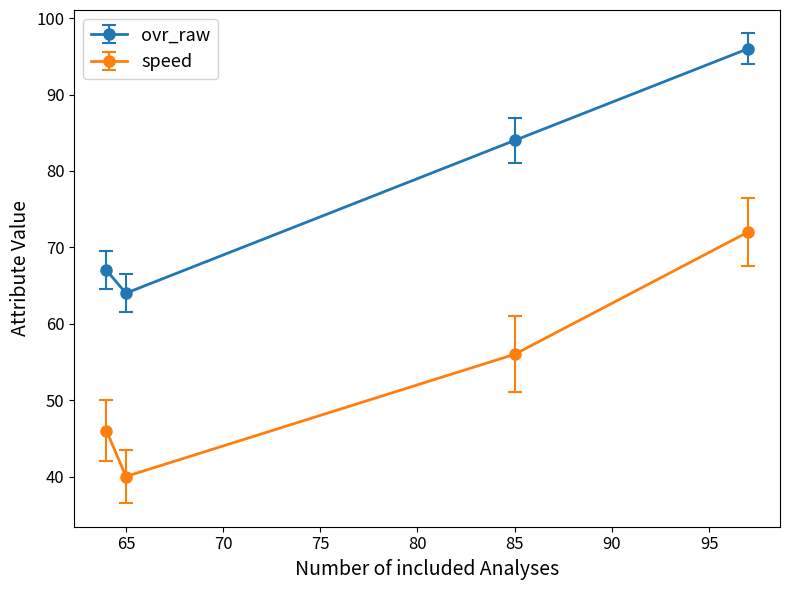

How many data points in speed are less than 56?

2